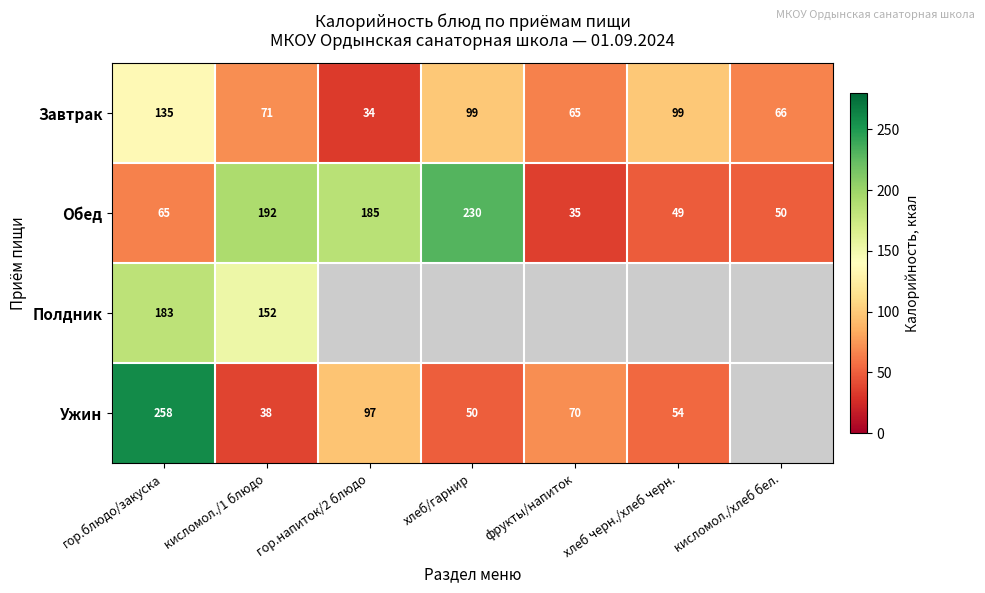

What is the maximum value shown in the chart?

258.5